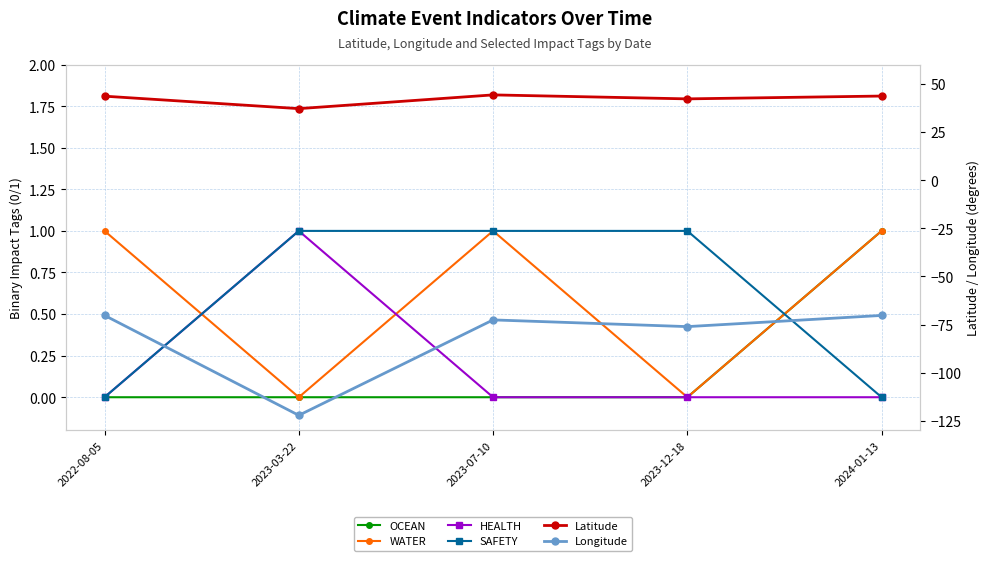

Which has a higher value, 2024-01-13 or 2022-08-05?

2024-01-13